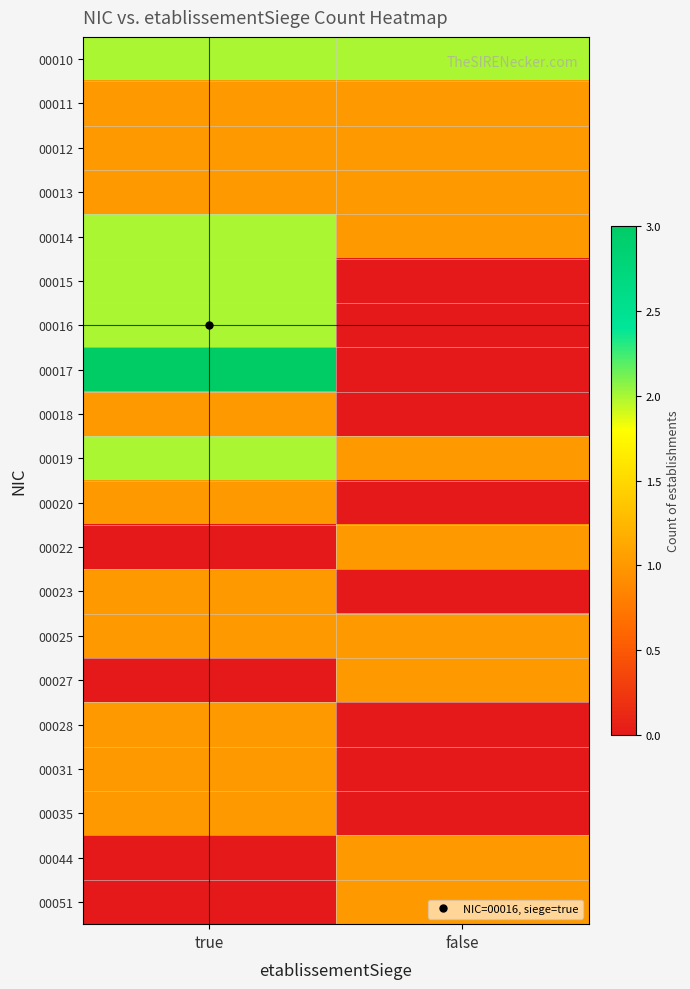

At which category does the chart reach its peak across all series?

true